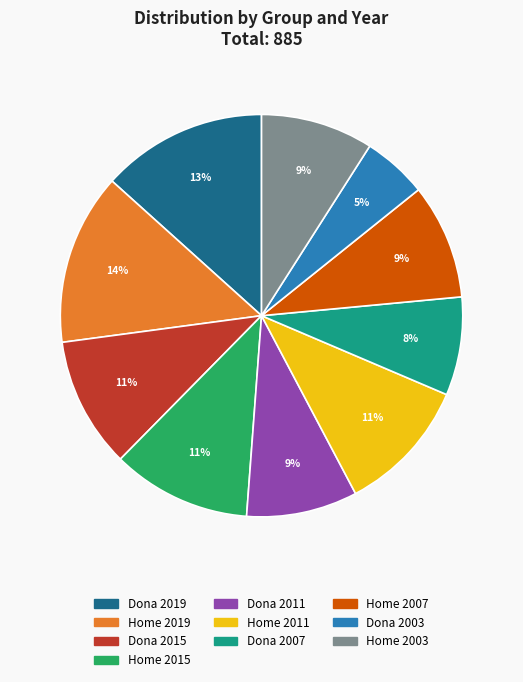

Is Dona 2019 the majority of the pie?

No